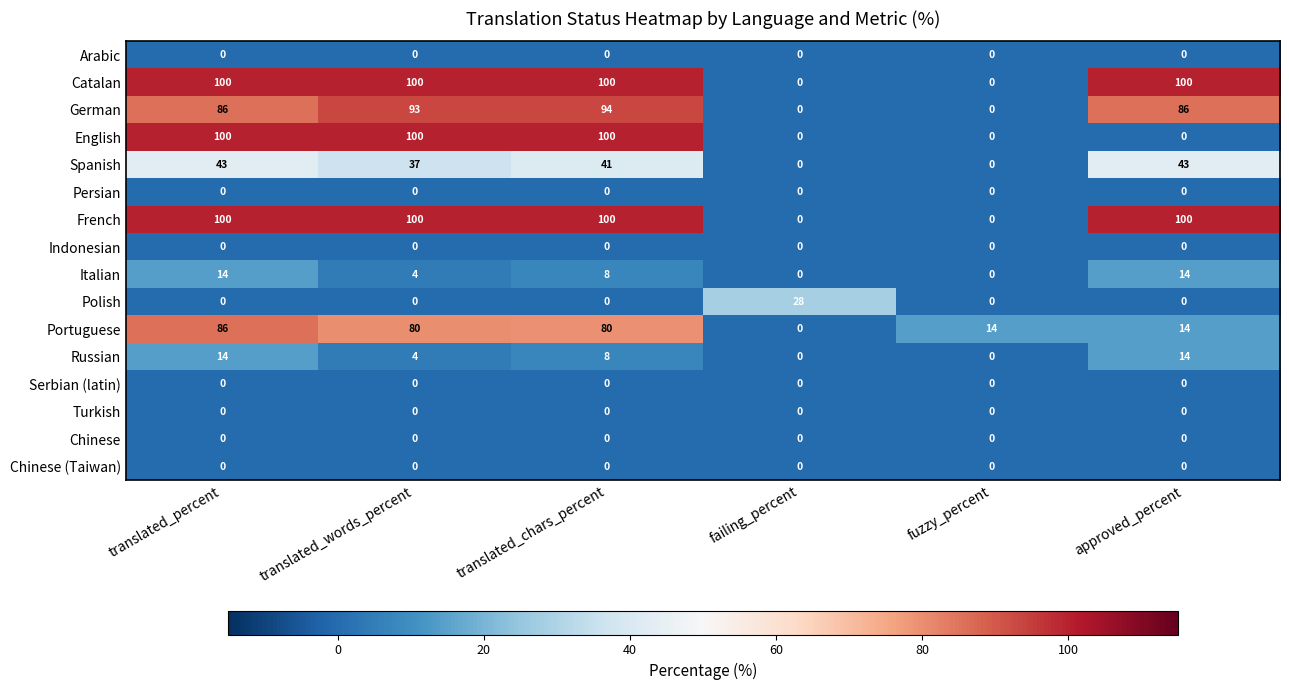

What is the highest value of the Italian series?

14